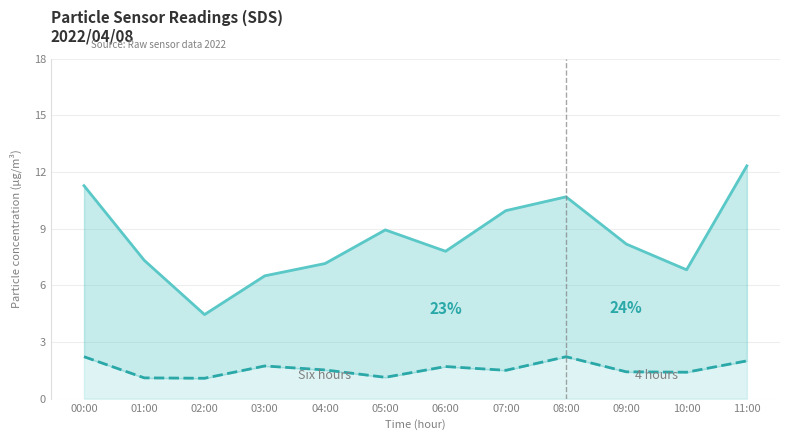

Does the chart display data point markers on the line(s)?

No